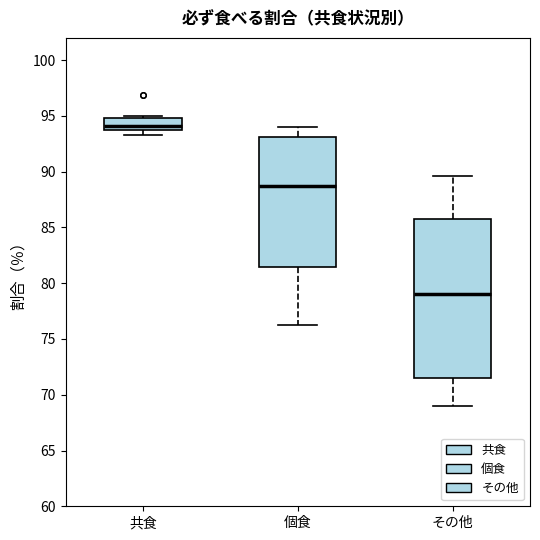

Which box has the highest median line?

共食